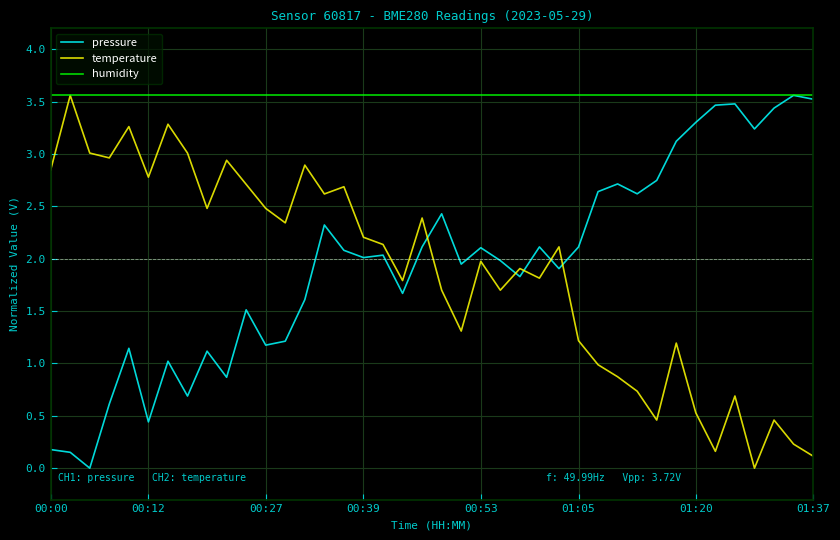

Which series has the largest total across all categories?

humidity